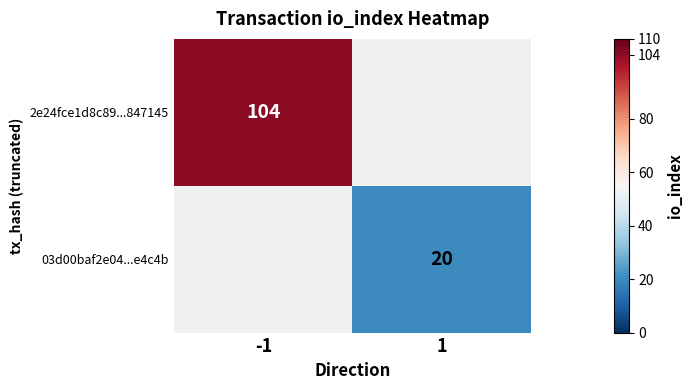

True or false: 03d00baf2e04...e4c4b has a value of 5 at 1.

False